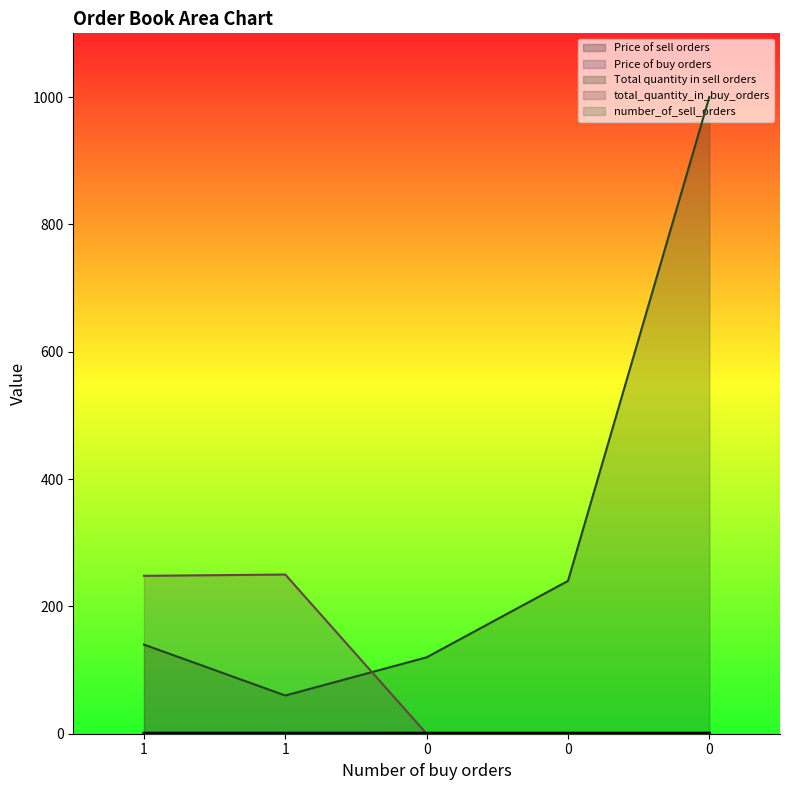

After their last crossing, which series has the higher values: Total quantity in sell orders or total_quantity_in_buy_orders?

Total quantity in sell orders